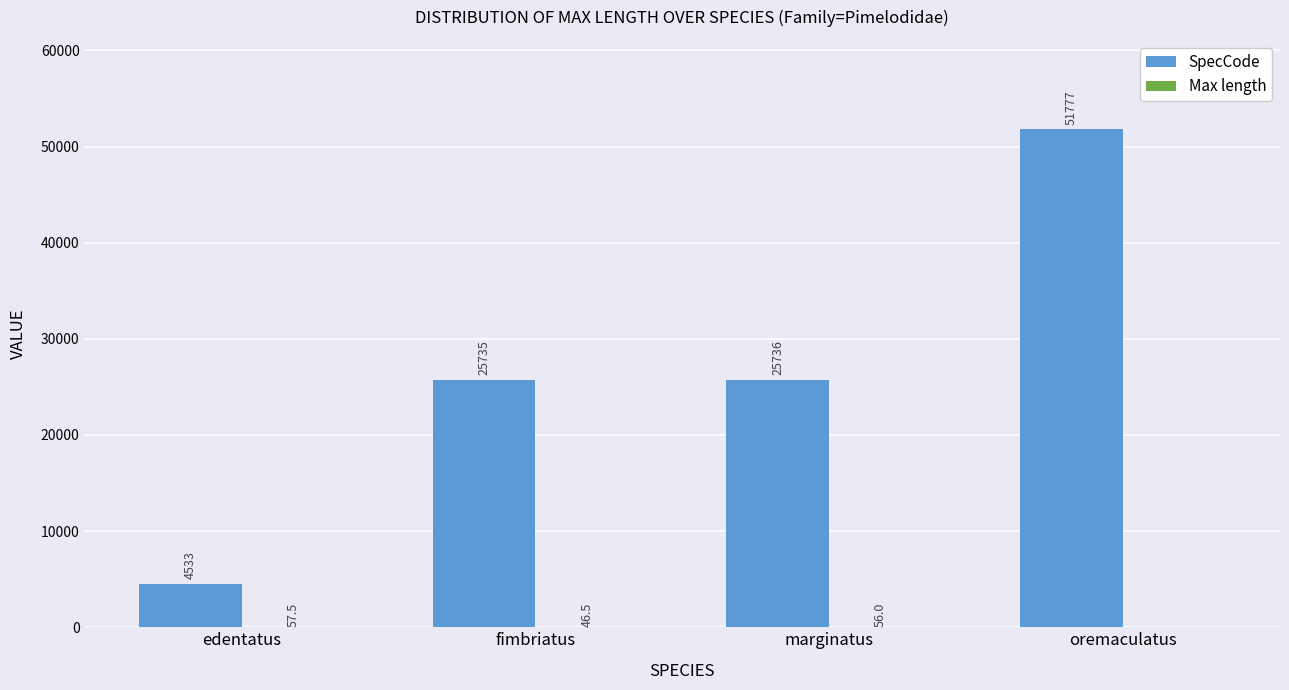

True or false: SpecCode has a value of 2658.9 at edentatus.

False